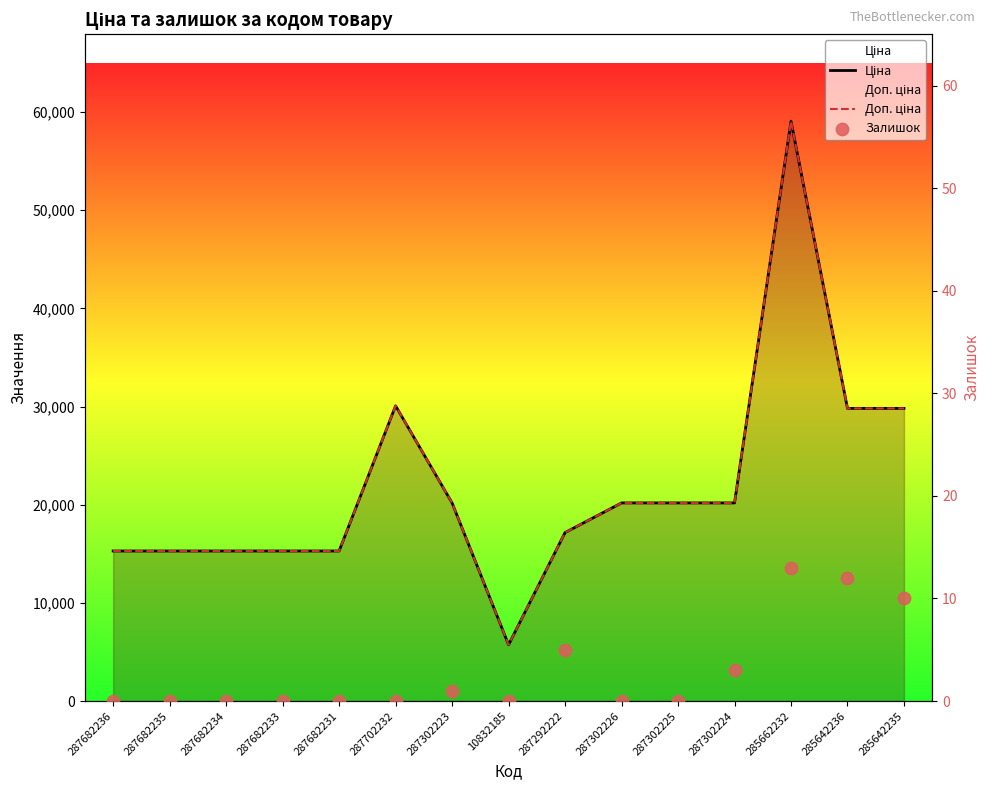

At which category is the sum across all series the highest?

285662232